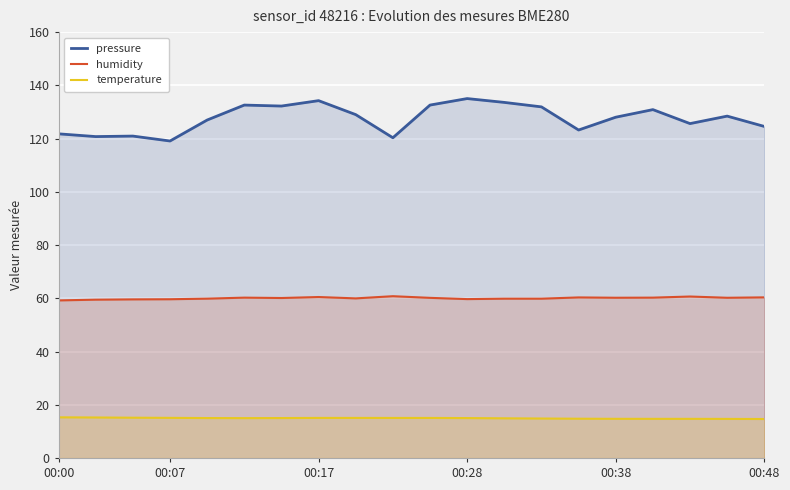

What is the average value of the humidity series?

60.0